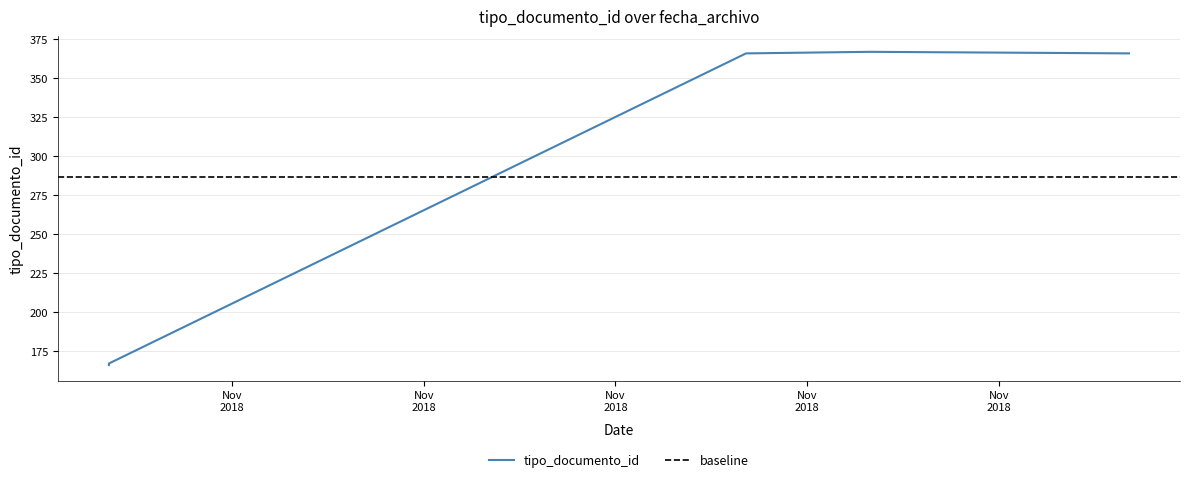

True or false: the data has more than 2 interior local peaks.

False